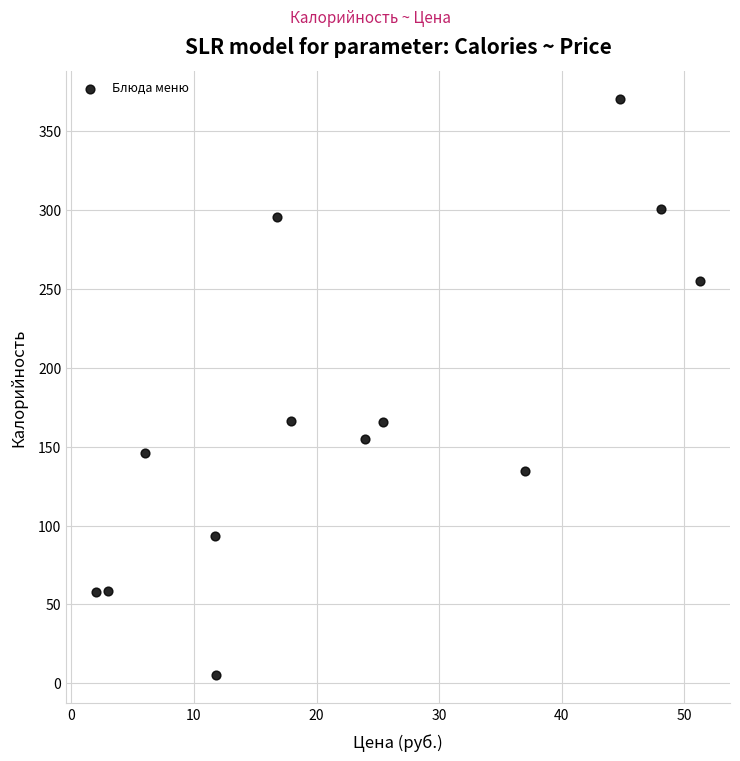

What is the range of Y values (max minus min)?

364.2